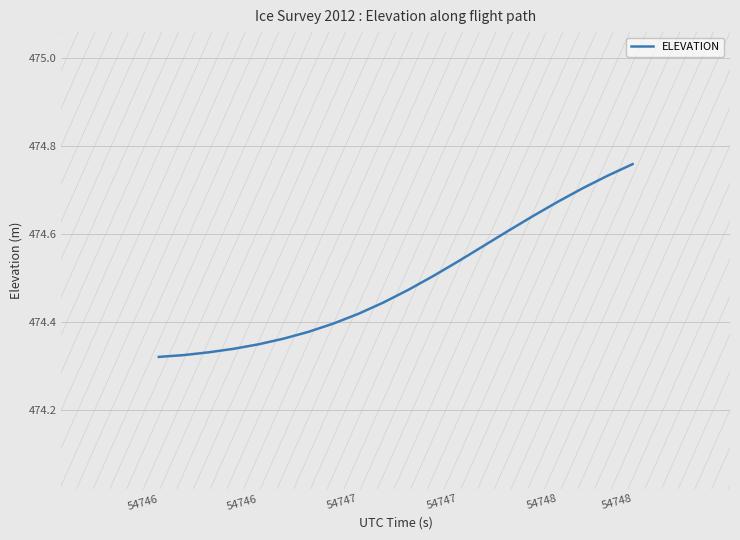

Count the number of categories in the chart.

20